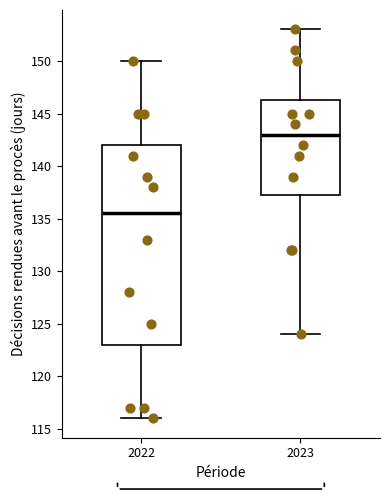

Where does the lower whisker of the box at x = 2022 end on the y-axis? The values are not printed on the chart, so give them approximately, as read against the axis.

116.0